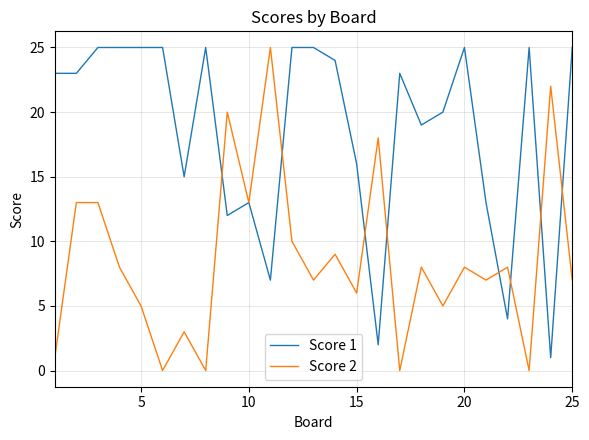

Rank the series by their average value, from highest to lowest.

Score 1, Score 2